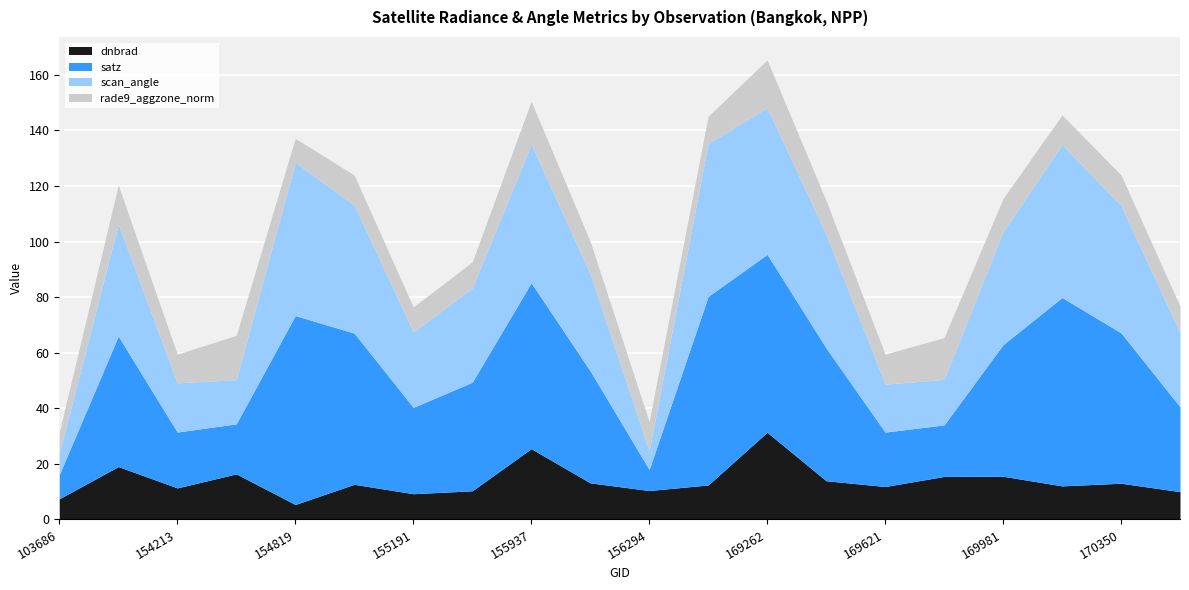

Which series has the largest total across all categories?

satz